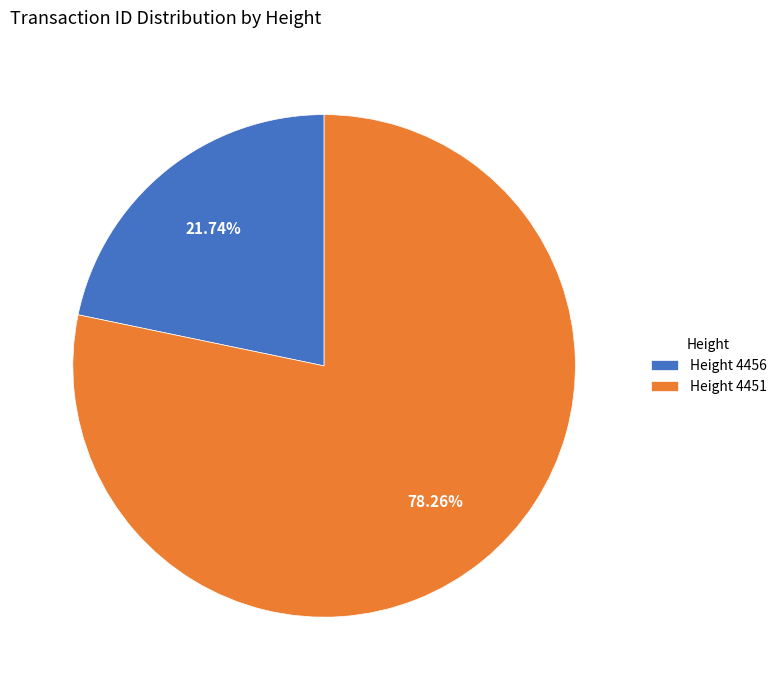

How many segments does this pie chart have?

2